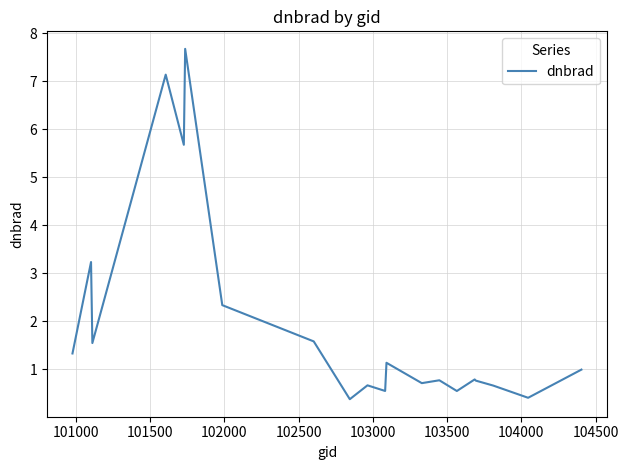

What is the greatest value displayed?

7.7